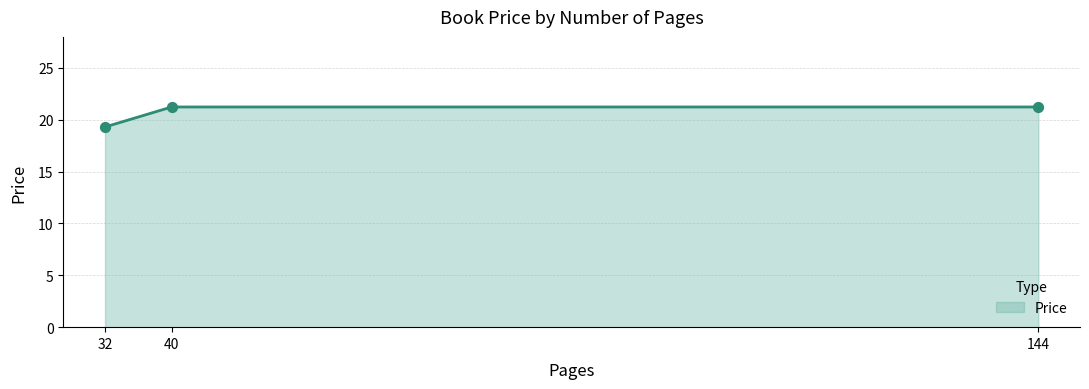

Approximately how many times larger is the value at 40 compared to 32?

1.1